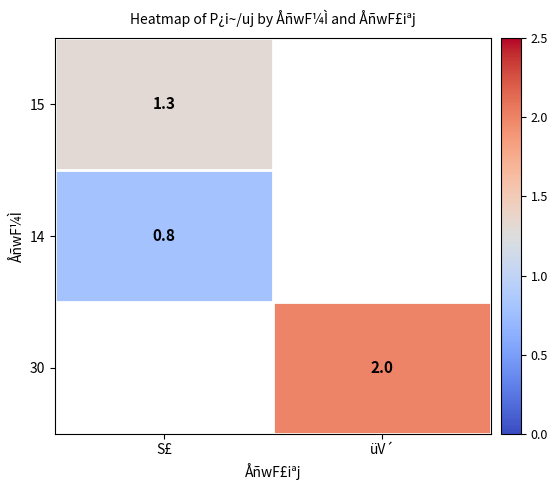

The 14 series shows 1.1 at S£. True or false?

False